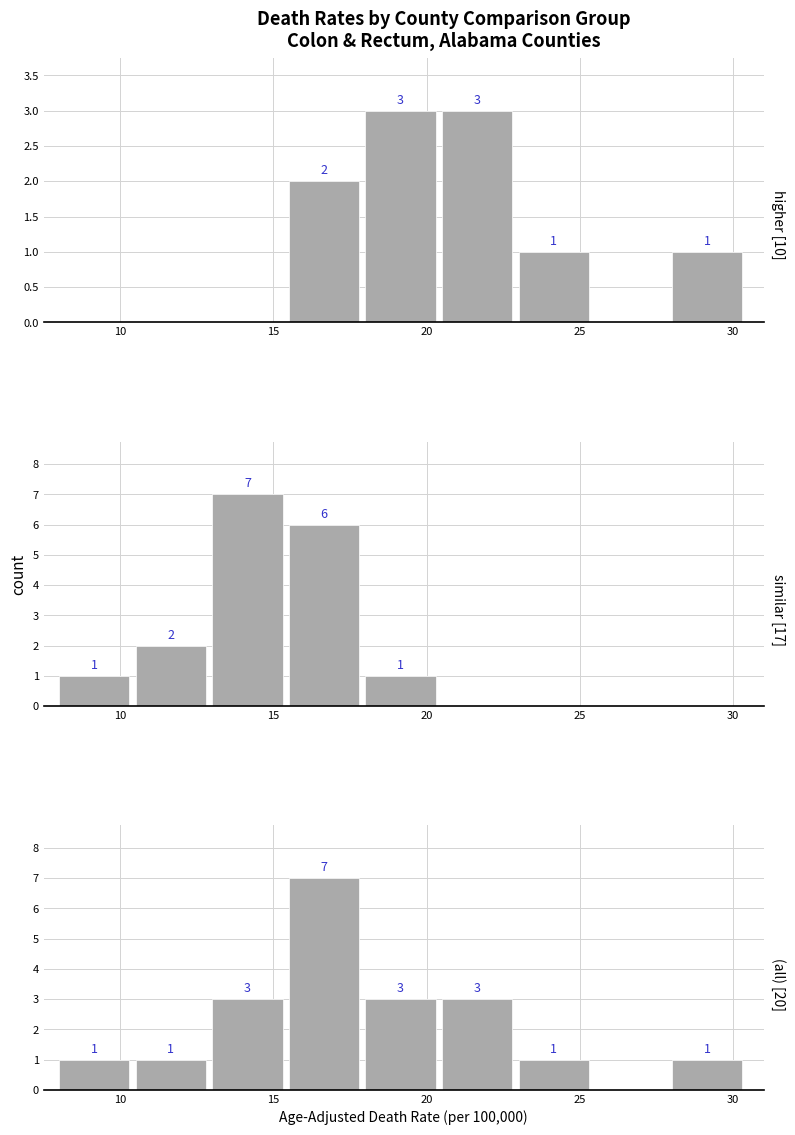

Between 15 and 30, which is larger?

30